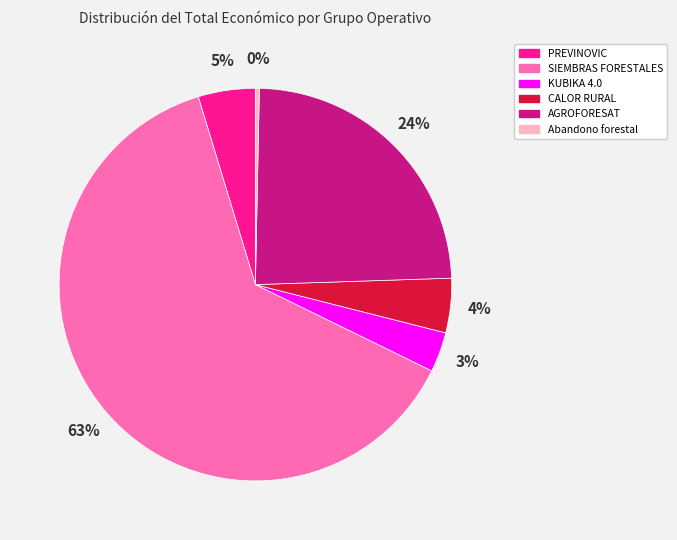

True or false: AGROFORESAT accounts for 24% of the total.

True